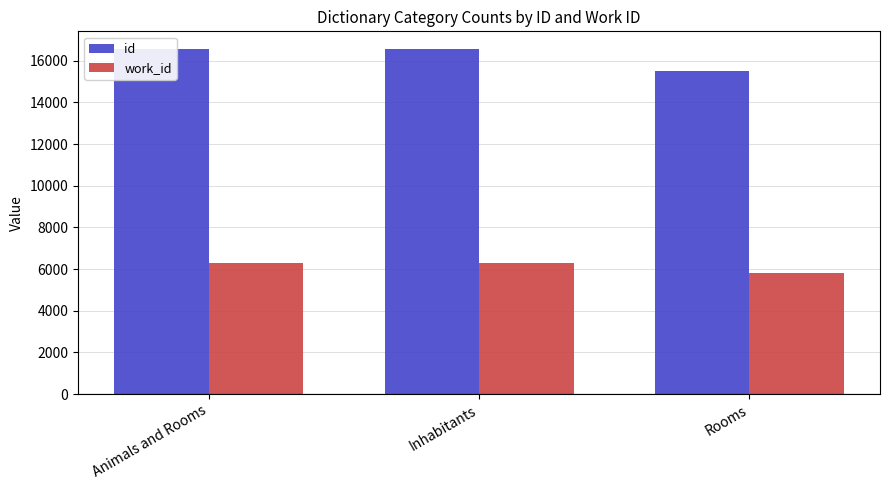

At Animals and Rooms, list the series in order from largest to smallest.

id, work_id